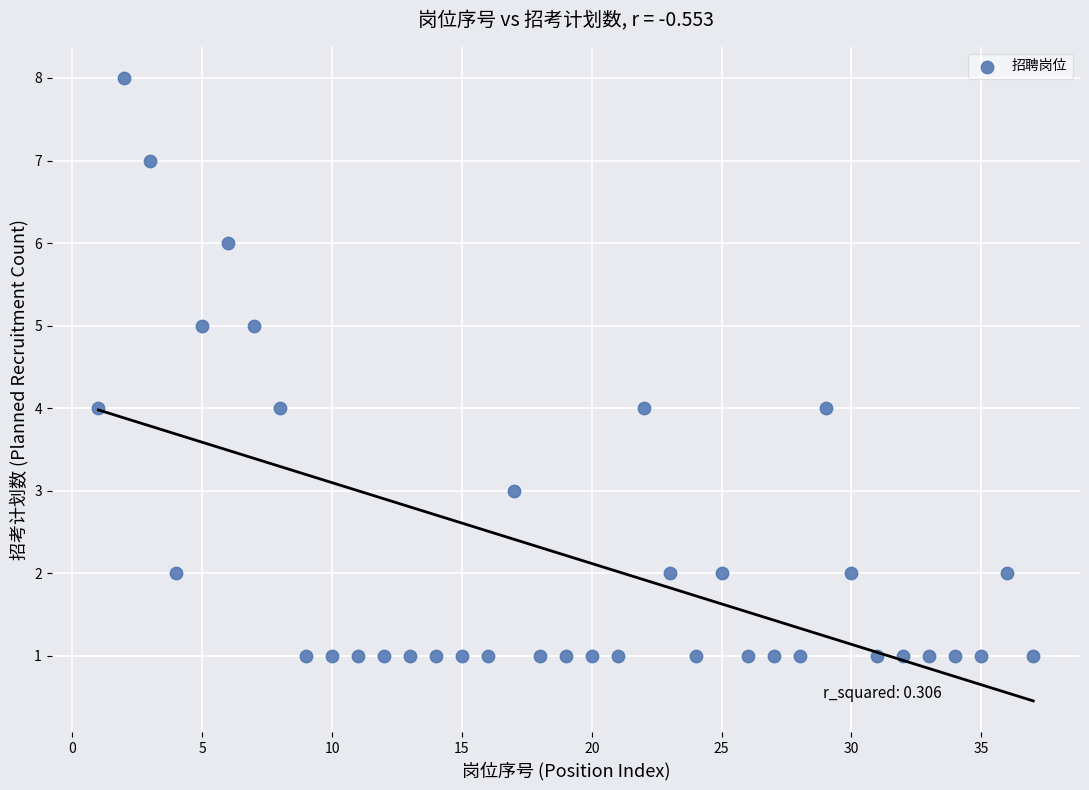

What is the range of Y values (max minus min)?

7